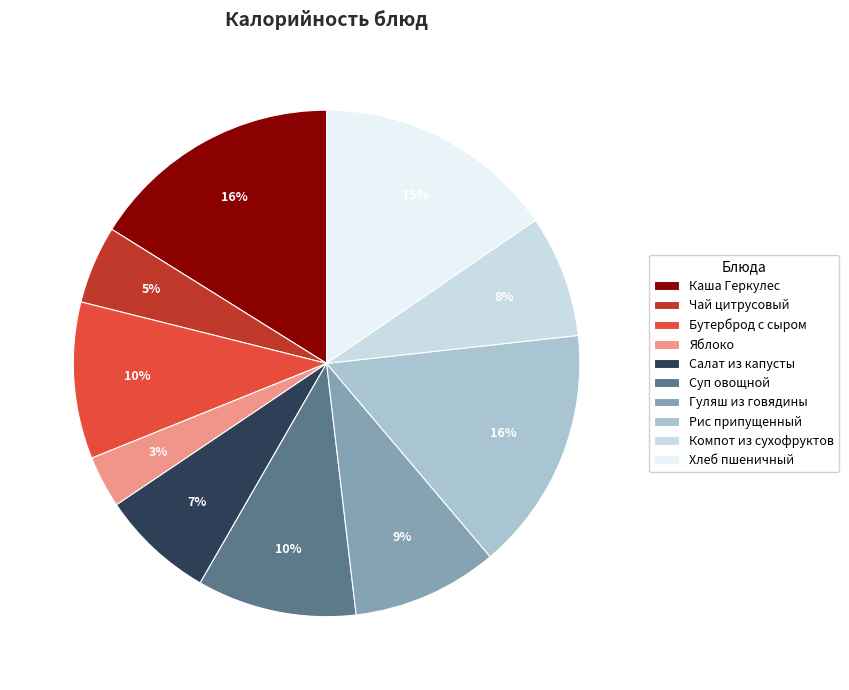

Is it true that Рис припущенный is 26% of the pie?

False